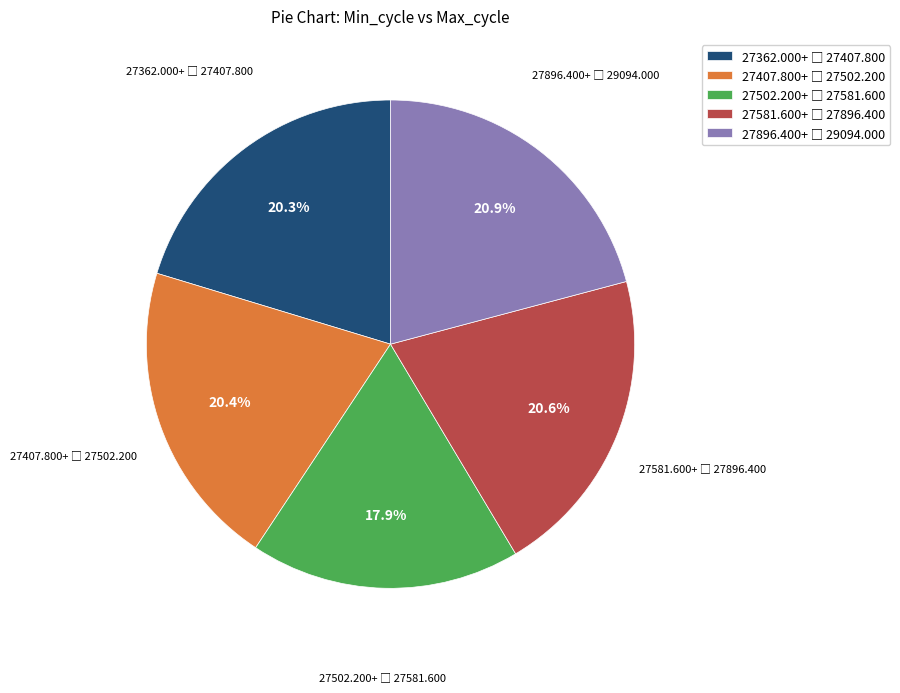

How many slices are in this pie chart?

5